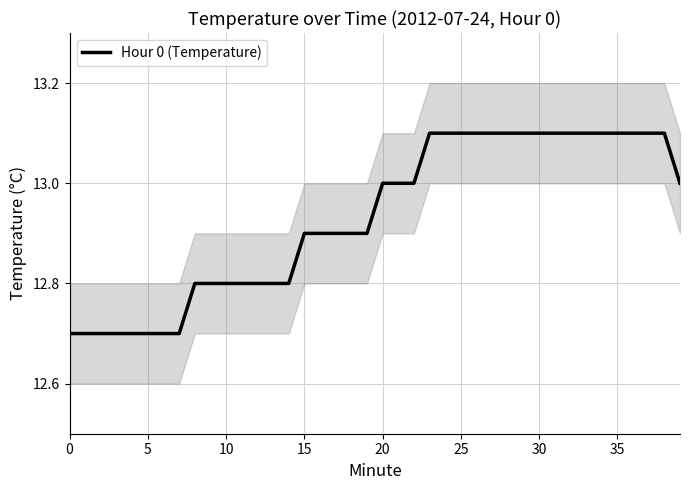

What is the difference between the maximum and second lowest values?

0.4